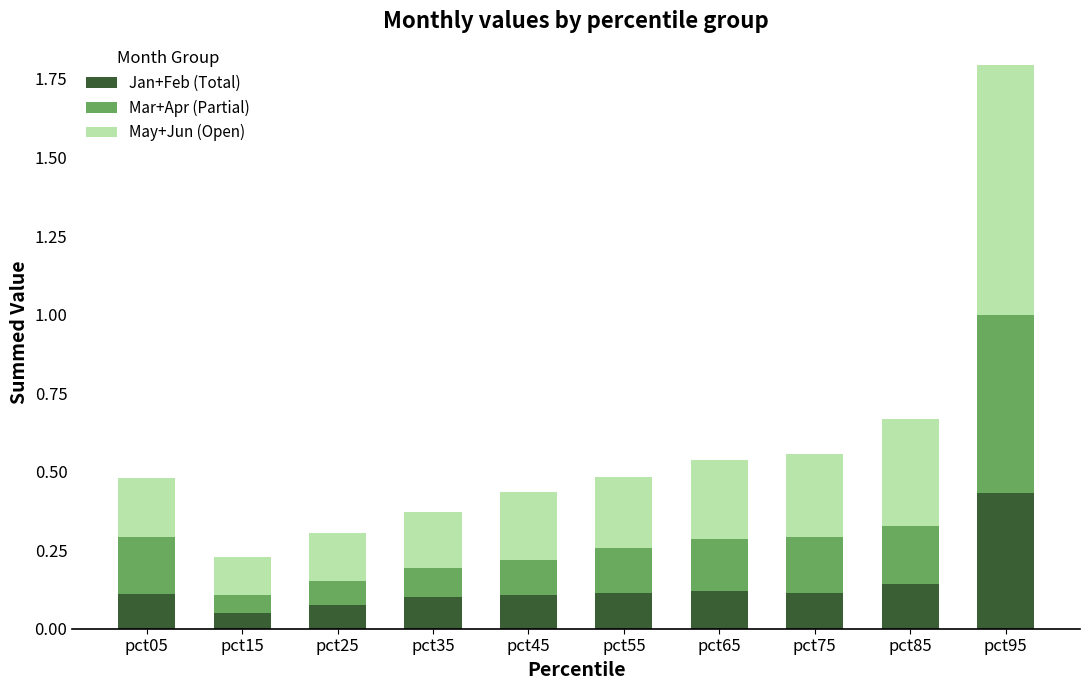

The Jan+Feb (Total) series shows 0.2 at pct55. True or false?

False